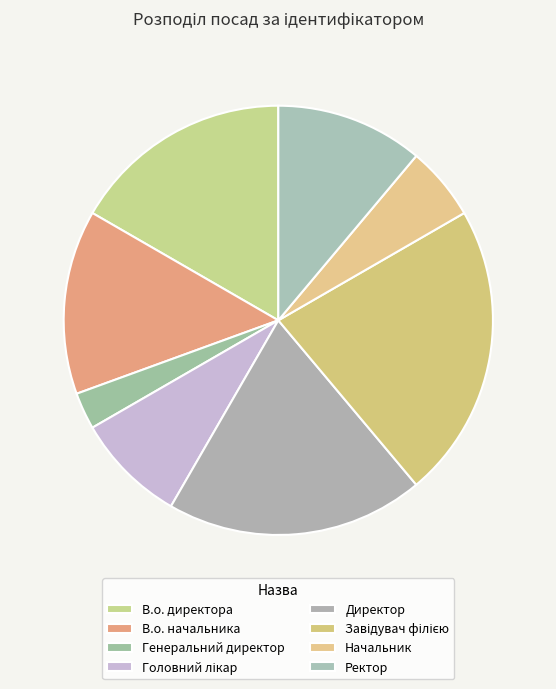

Which has a higher value, Завідувач філією or Начальник?

Завідувач філією